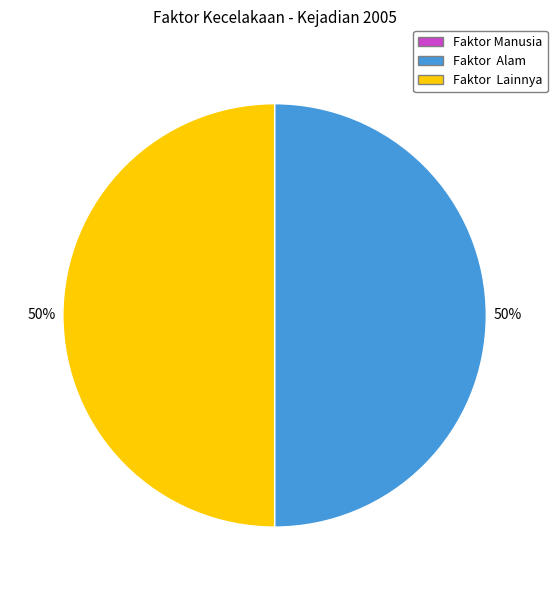

To the nearest percent, what is the average slice percentage?

50%